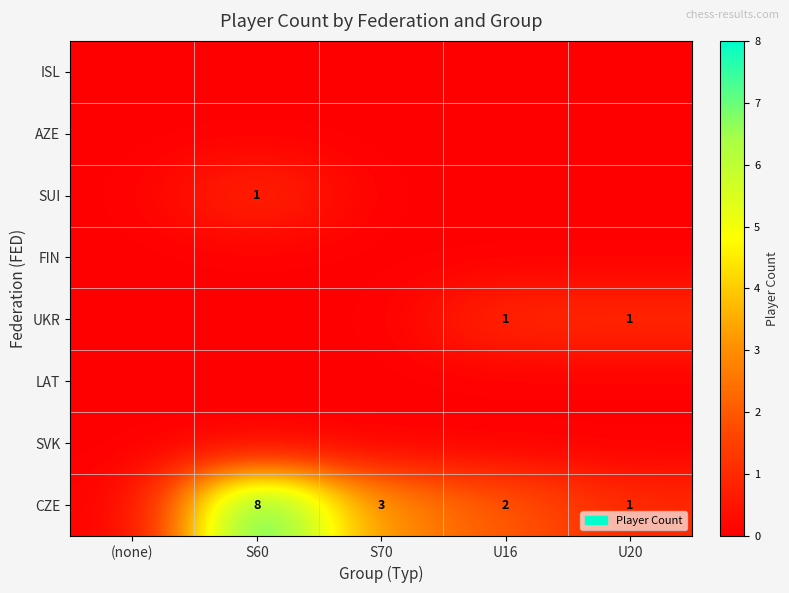

The CZE series shows 13 at S60. True or false?

False